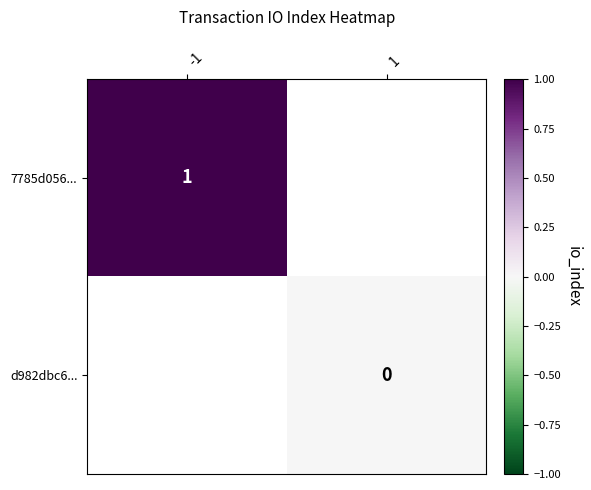

True or false: 7785d056... has a value of 1 at -1.

True